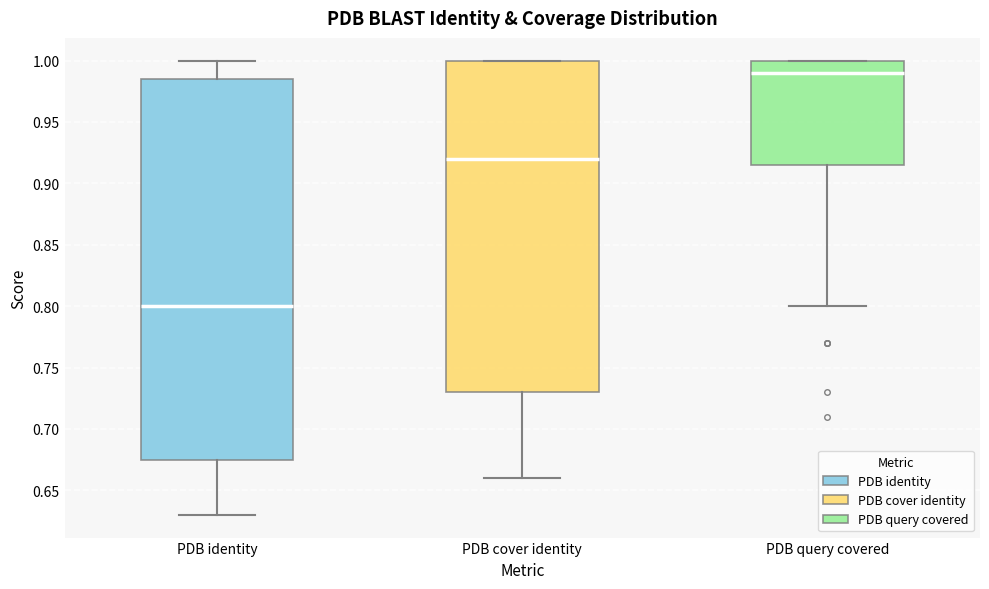

Where is the upper edge of the box for PDB cover identity on the y-axis? The values are not printed on the chart, so give them approximately, as read against the axis.

1.000